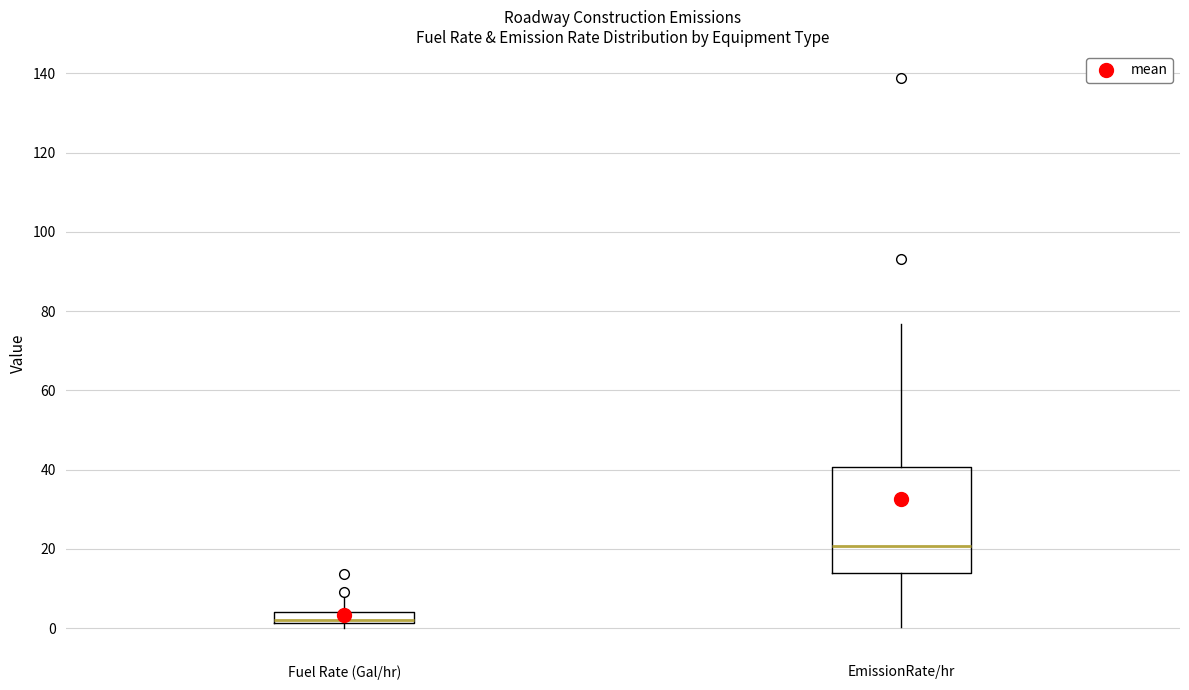

Which box has the highest median line?

EmissionRate/hr